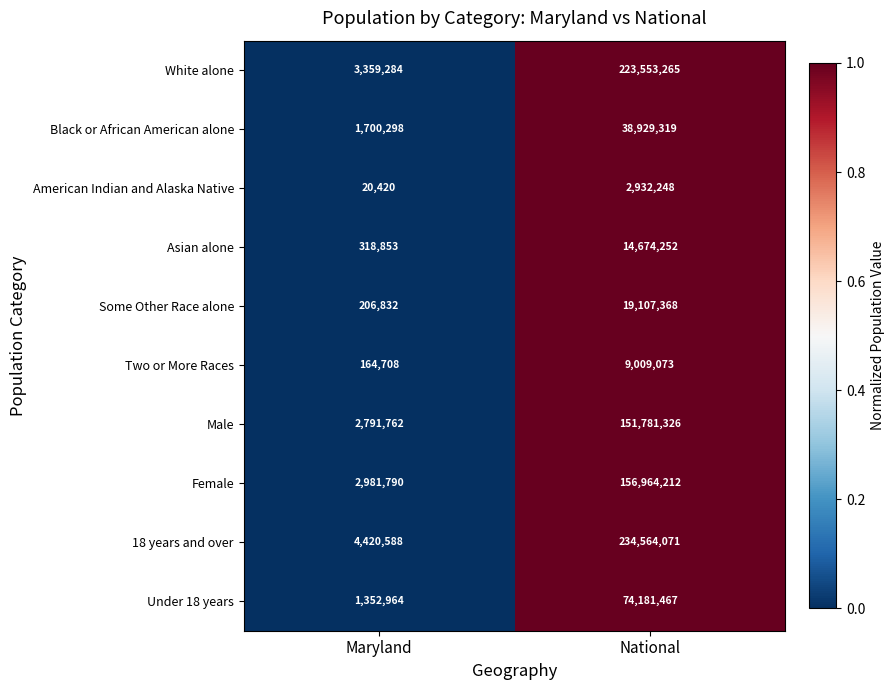

Where is White alone nearest to the value 113456274?

Maryland